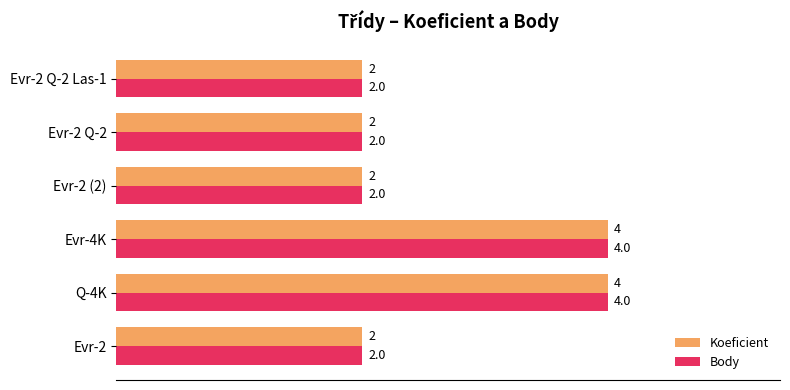

What is the total value across all series at Evr-2 Q-2 Las-1?

4